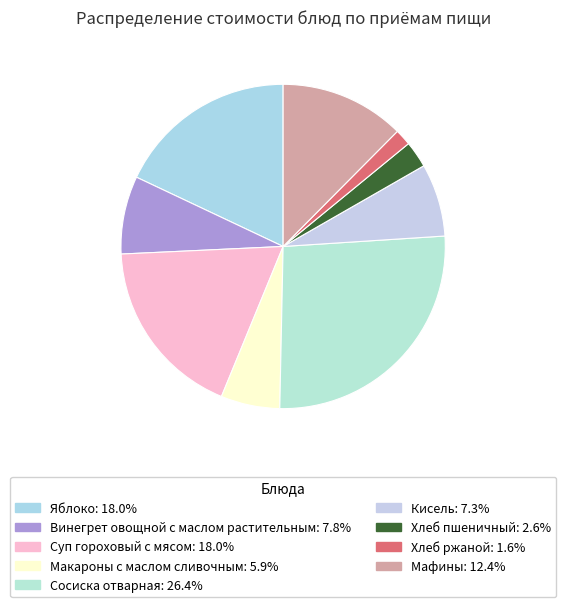

What is the largest slice in the pie chart?

Сосиска отварная